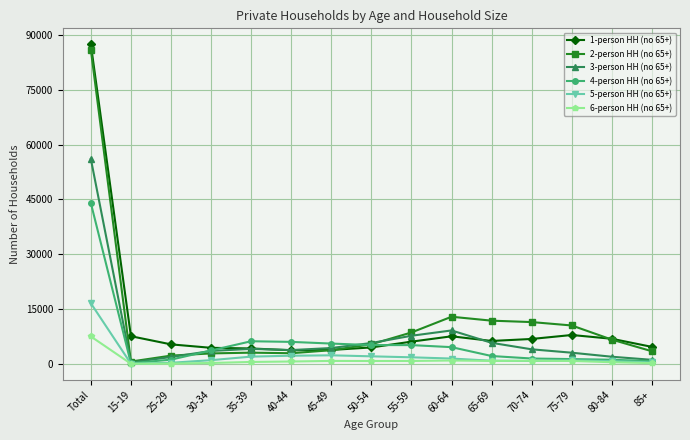

The value of 1-person HH (no 65+) at 60-64 is 2377. True or false?

False